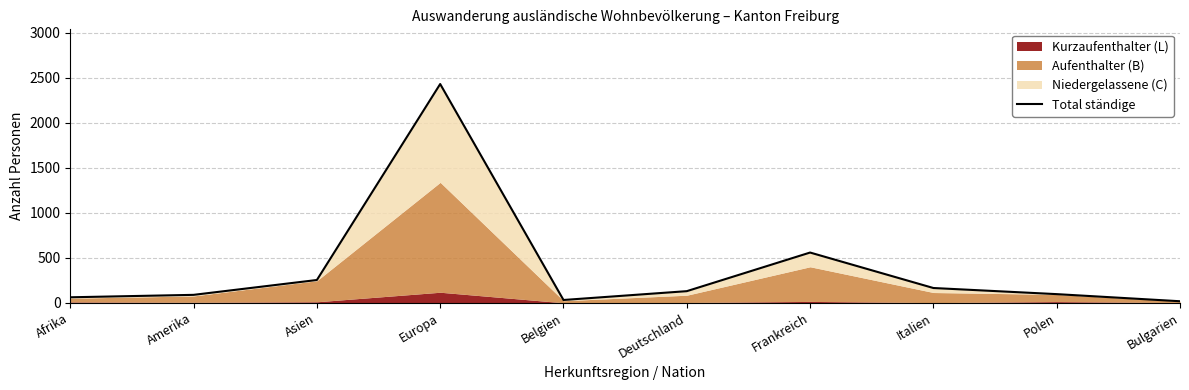

Rank the categories by value from highest to lowest.

Europa, Frankreich, Asien, Italien, Deutschland, Polen, Amerika, Afrika, Belgien, Bulgarien